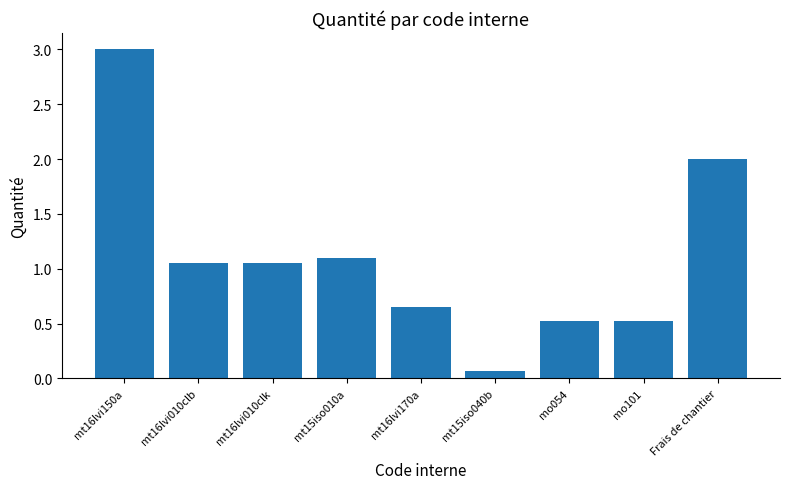

What is the change in value from mt16lvi010clb to mt15iso040b?

-1.0